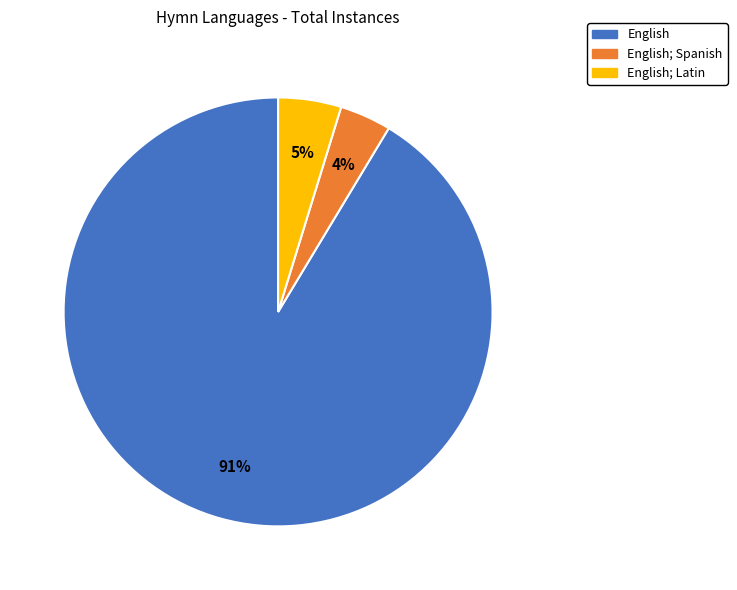

Is there a majority slice in this chart?

Yes